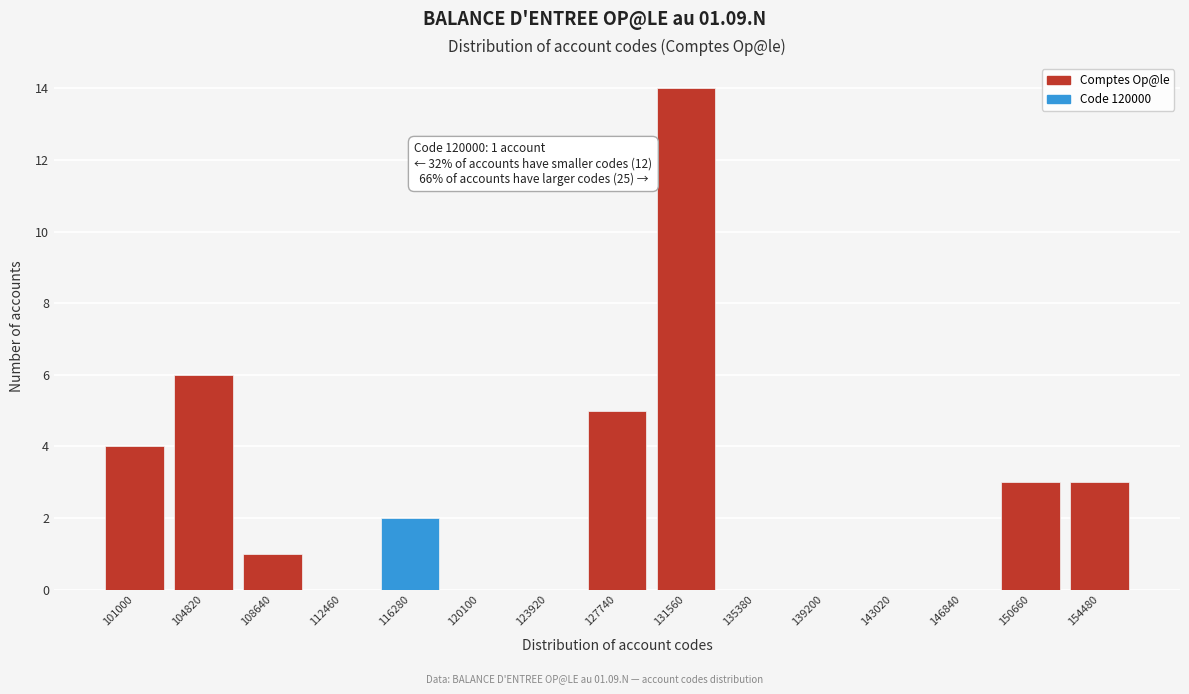

Reading left to right, what are all the values shown in this chart?

101000=4	104820=6	108640=1	112460=0	116280=2	120100=0	123920=0	127740=5	131560=14	135380=0	139200=0	143020=0	146840=0	150660=3	154480=3